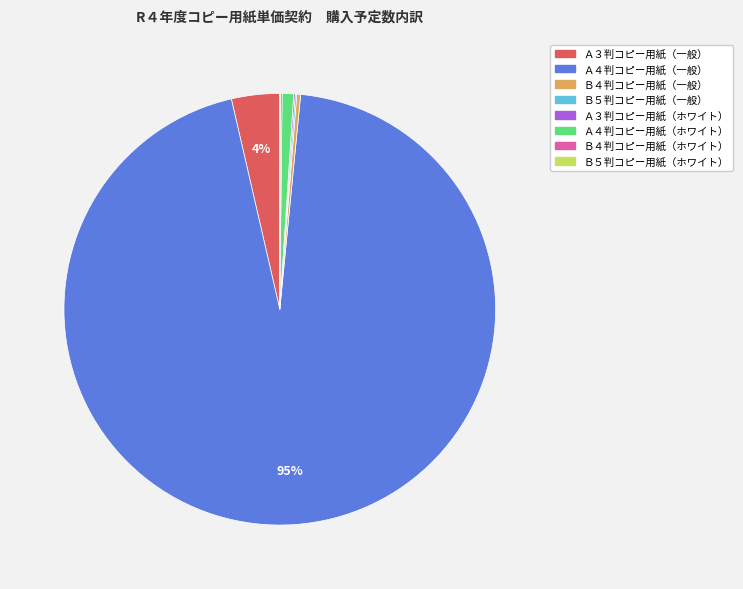

Is it true that Ｂ４判コピー用紙（一般） is 0% of the pie?

True